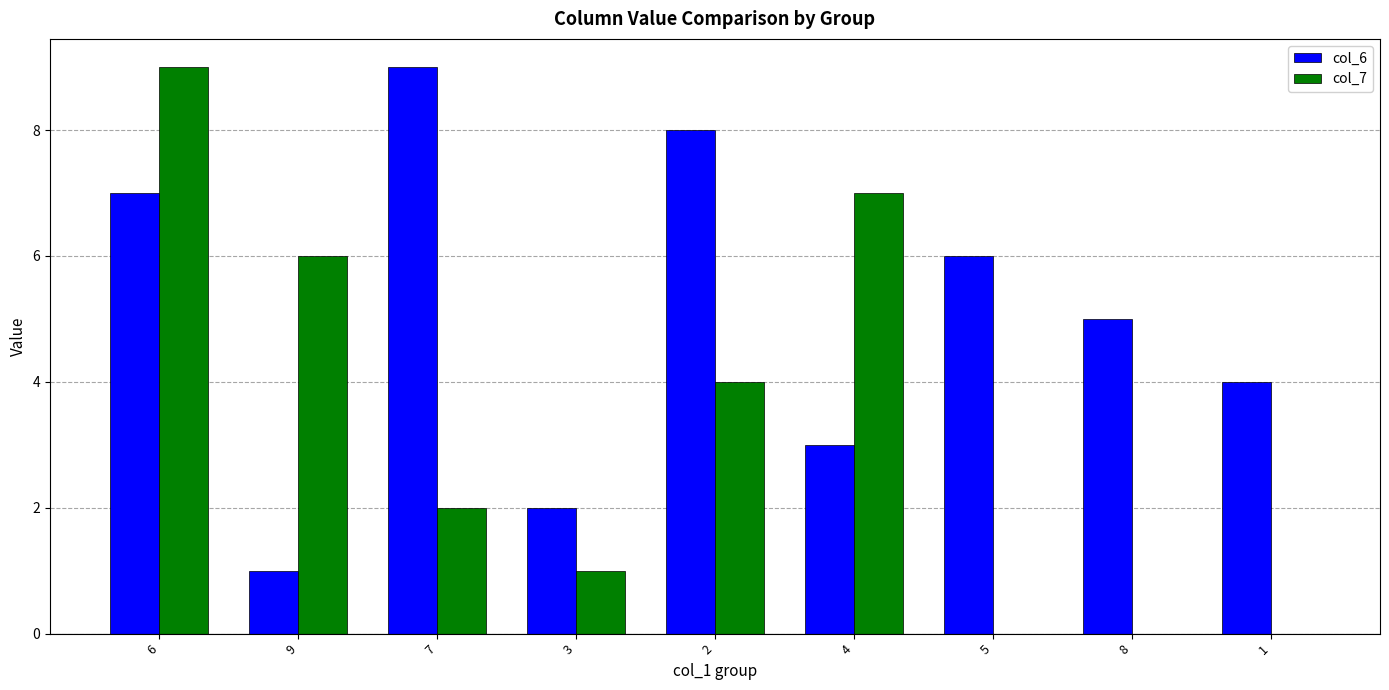

The value of col_6 at 9 is 1. True or false?

True